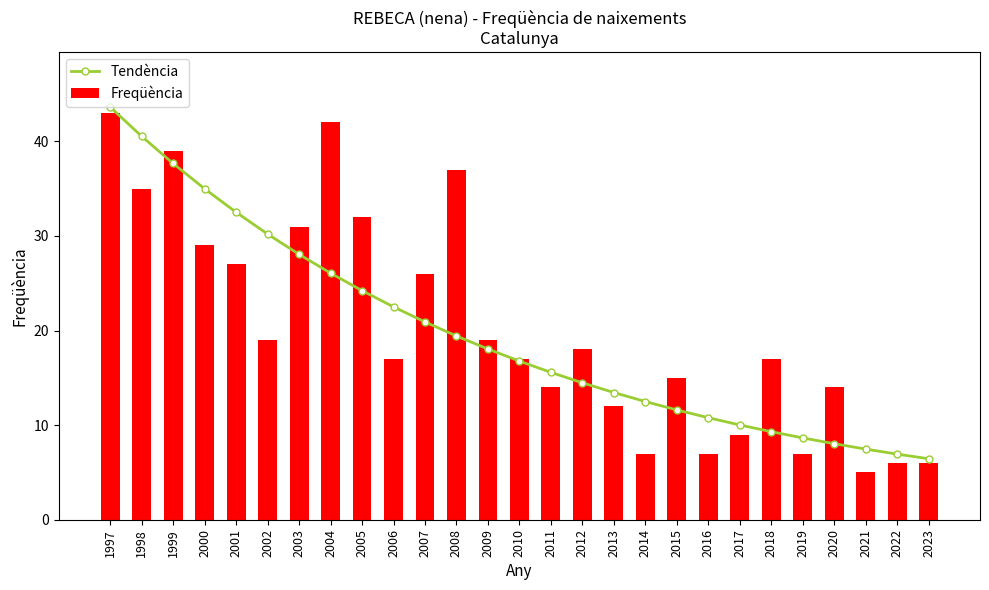

What is the value of the Freqüència bar at the 10th from the left?

17